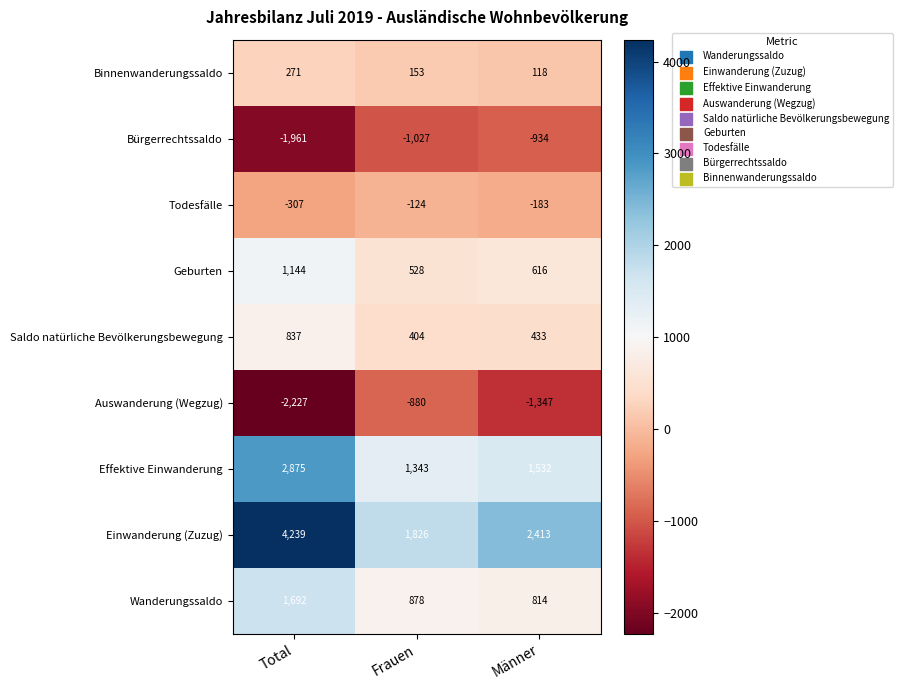

Rank the series by their maximum value, from lowest to highest.

Bürgerrechtssaldo, Auswanderung (Wegzug), Todesfälle, Binnenwanderungssaldo, Saldo natürliche Bevölkerungsbewegung, Geburten, Wanderungssaldo, Effektive Einwanderung, Einwanderung (Zuzug)